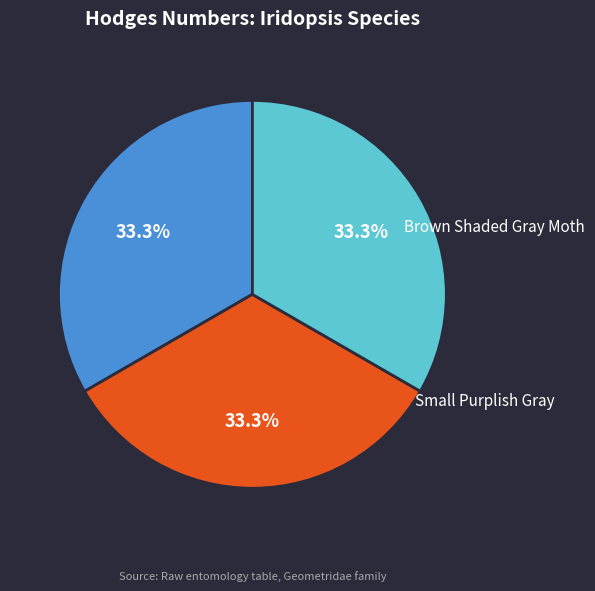

Which slice is the largest?

Brown Shaded Gray Moth